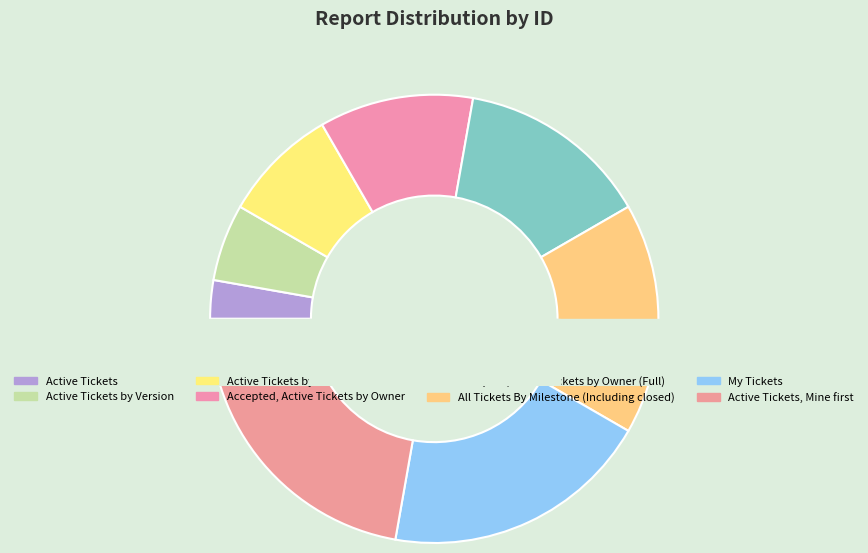

Is Accepted, Active Tickets by Owner (Full) the majority of the pie?

No